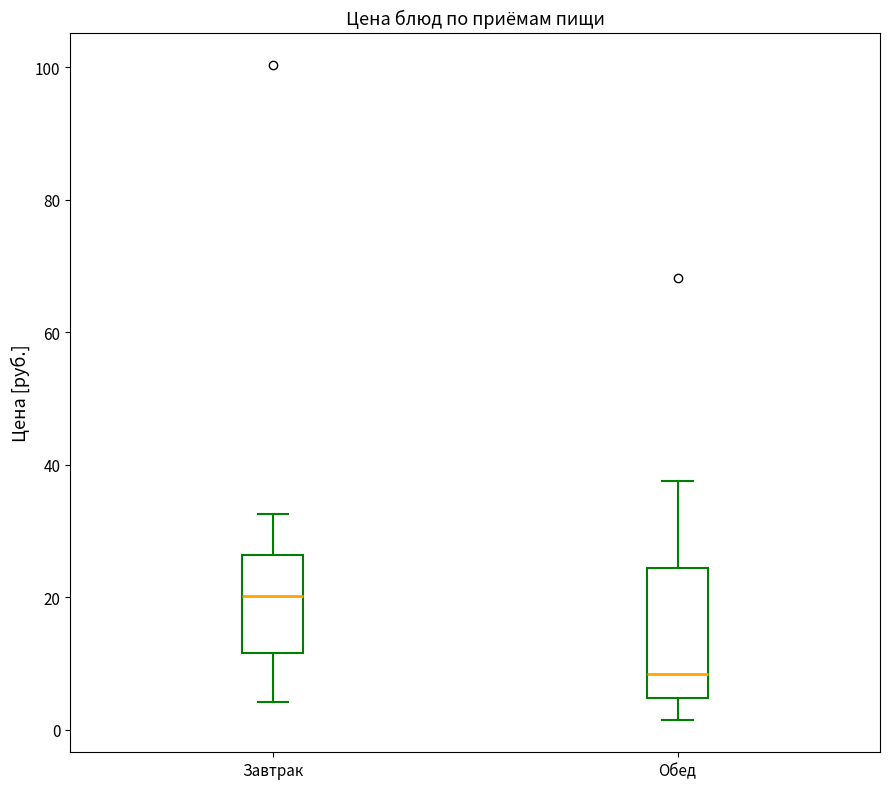

Comparing the boxes themselves (not the whiskers), which one is the tallest?

Обед